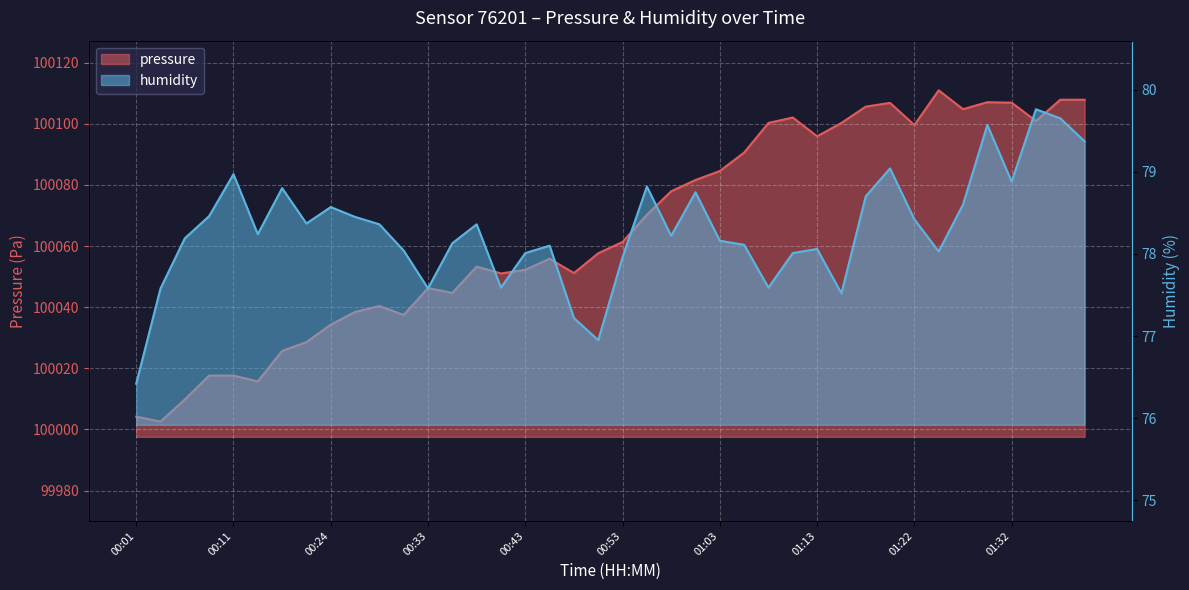

What are all the series names shown in the legend?

pressure, humidity